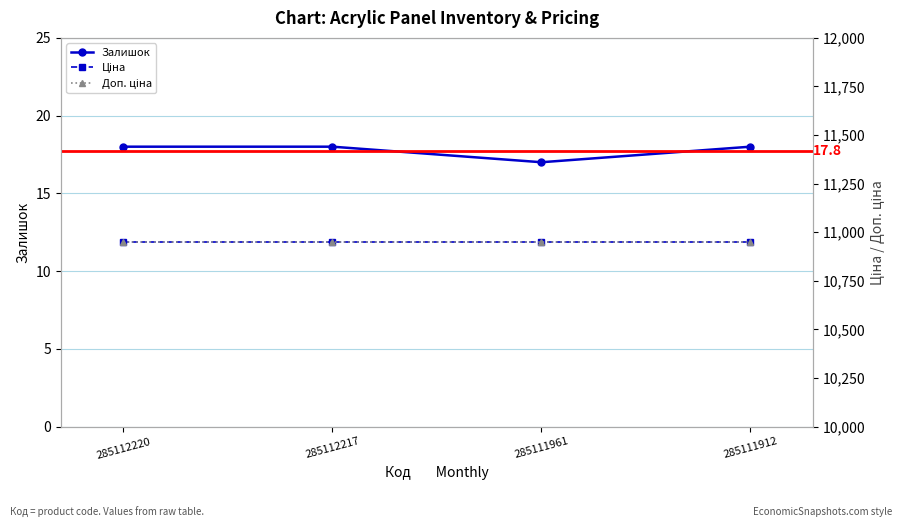

List the labels in order of Залишок value, smallest first.

285111961, 285112220, 285112217, 285111912